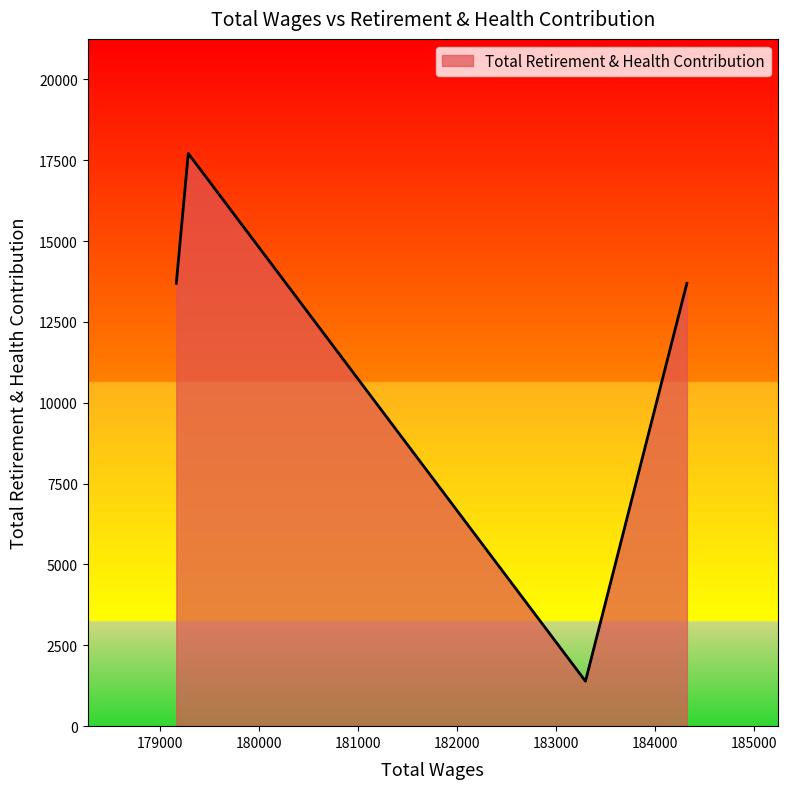

How many lines are shown in the chart?

1